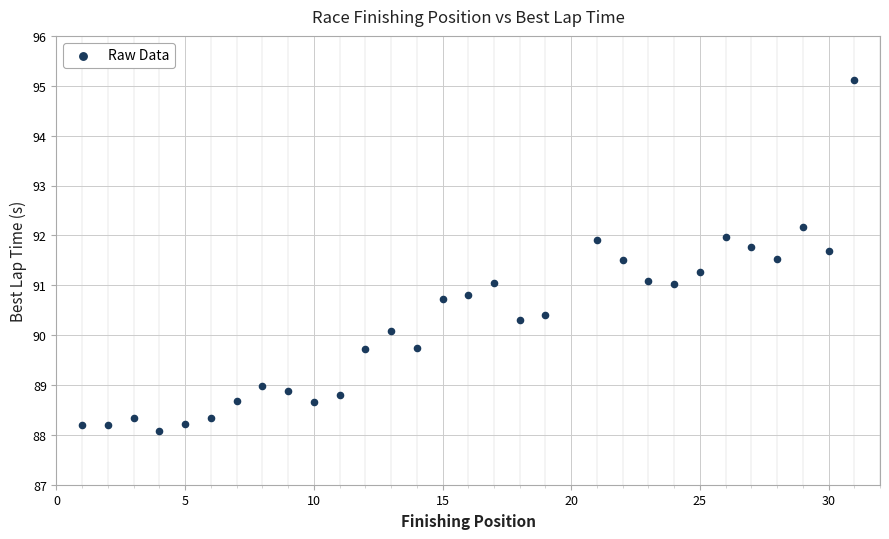

What is the range of Y values (max minus min)?

7.0